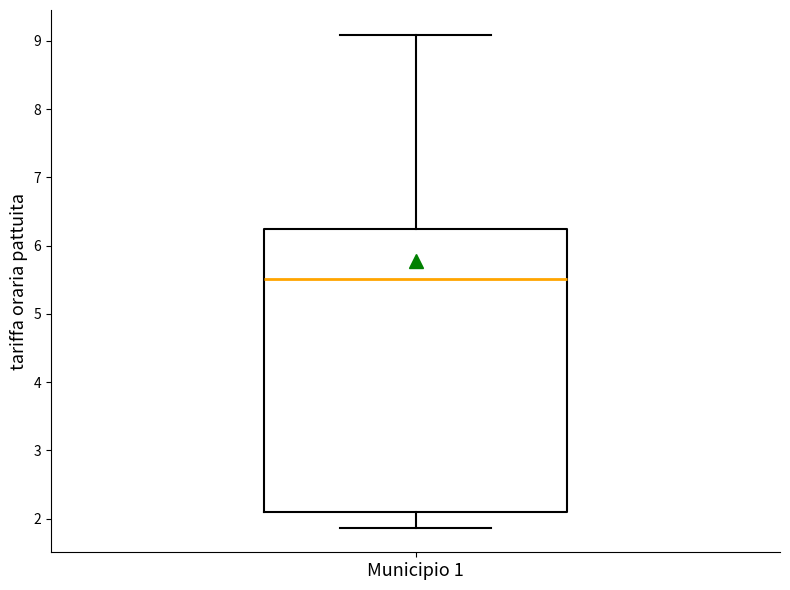

Transcribe this box plot: give where the median line is, the range the box spans, and where the two whiskers end, as read against the y-axis. The values are not printed on the chart, so give them approximately, as read against the axis.

median 5.5, box 2.1 to 6.2, whiskers 1.9 to 9.1